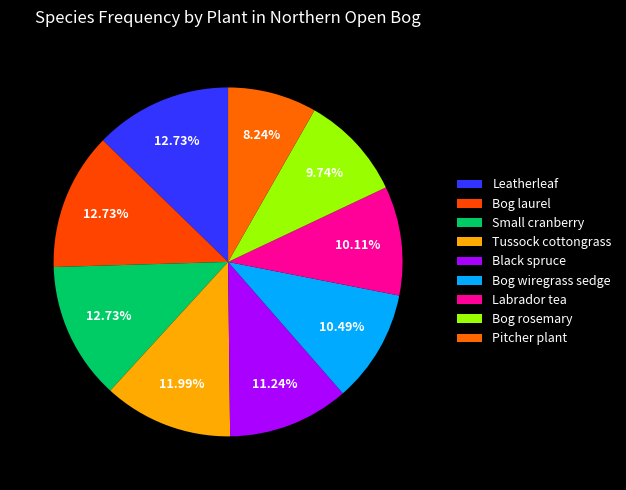

Is there a majority slice in this chart?

No